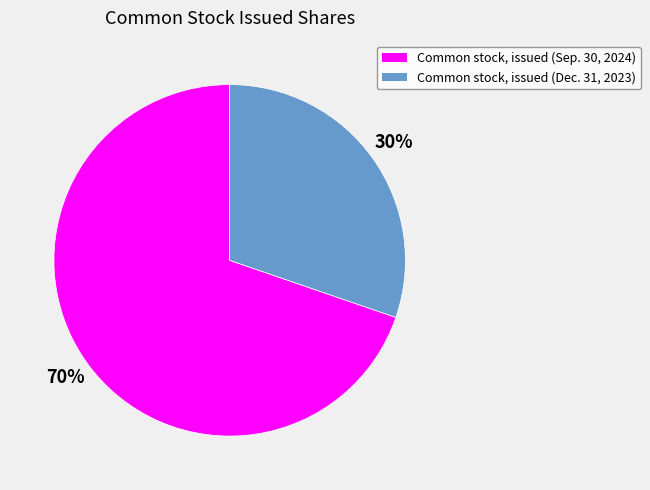

What percentage is the Common stock, issued (Dec. 31, 2023) slice, to the nearest percent?

30%